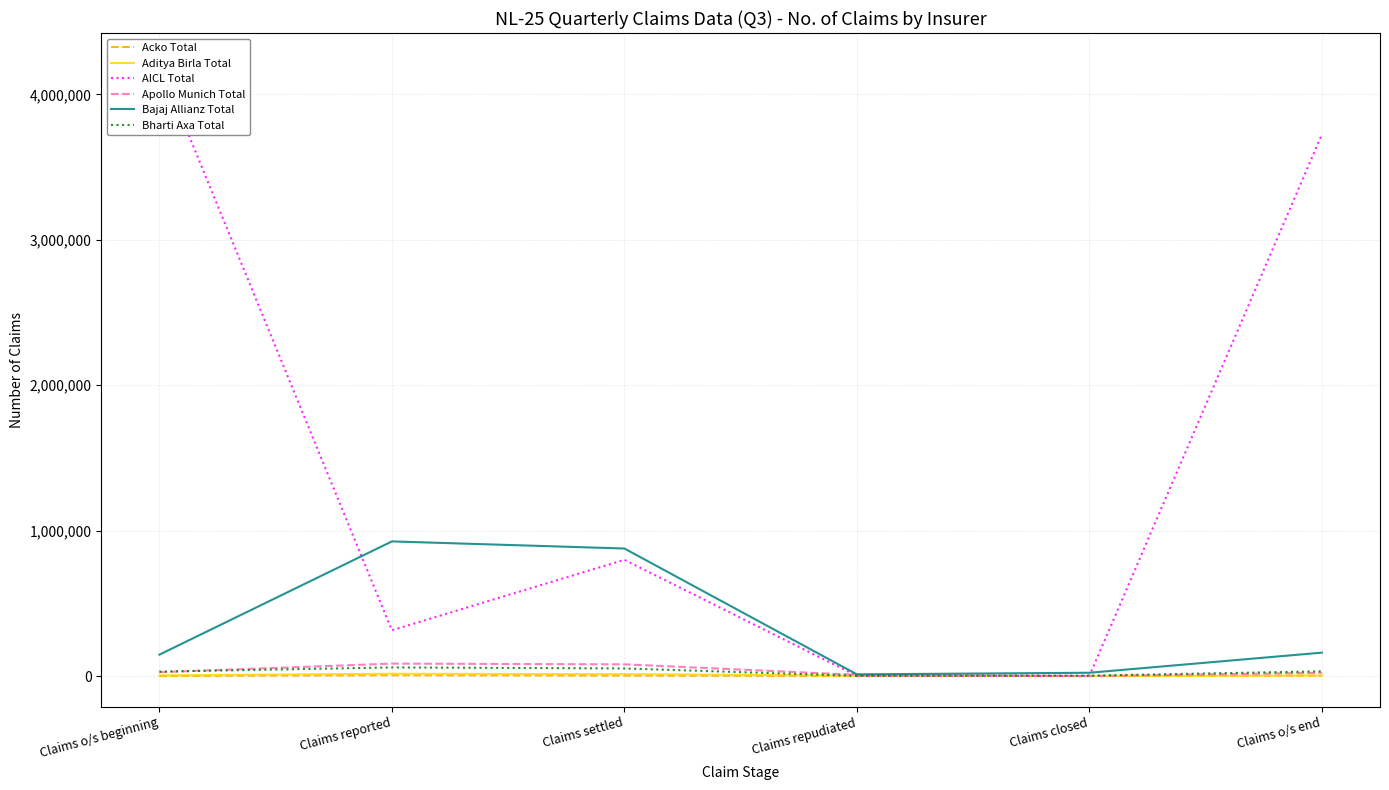

What are all the series names shown in the legend?

Acko Total, Aditya Birla Total, AICL Total, Apollo Munich Total, Bajaj Allianz Total, Bharti Axa Total